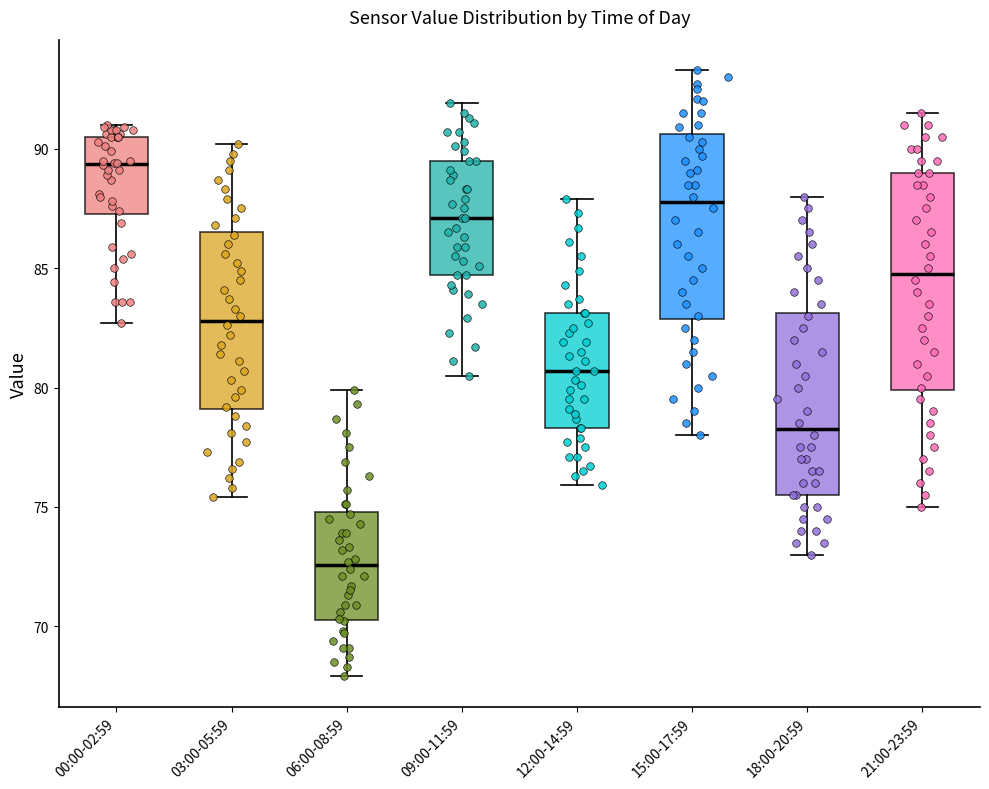

Which box has the highest median line?

00:00-02:59